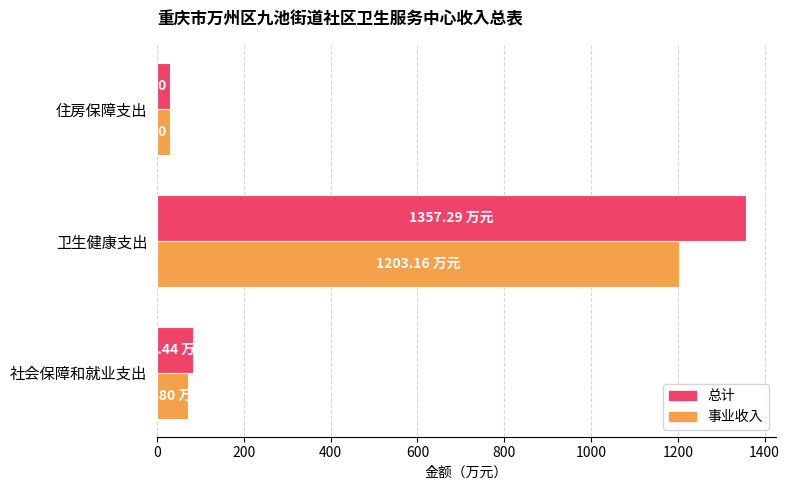

Rank the series by their maximum value, from lowest to highest.

事业收入, 总计